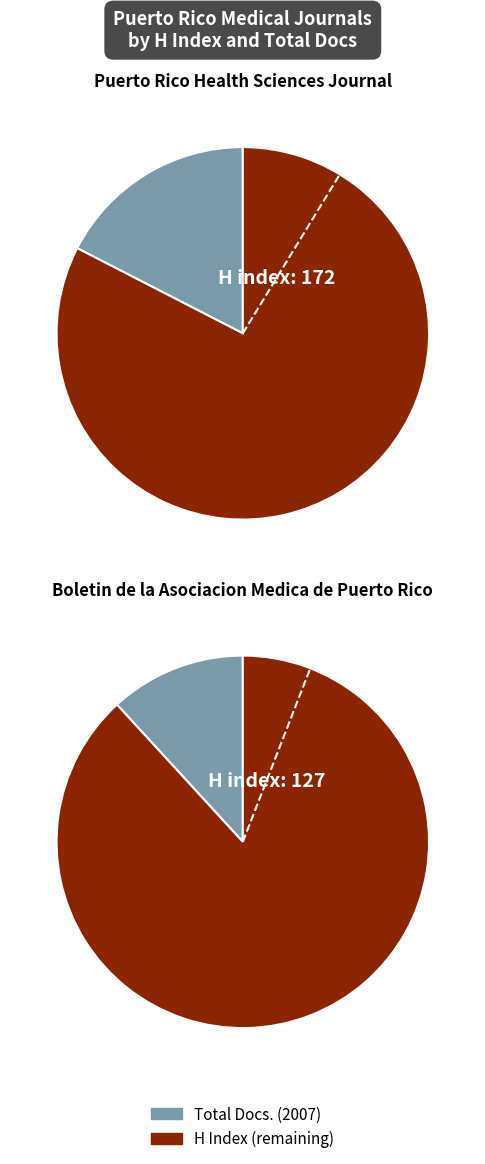

Approximately how many times larger is the value at Boletin de la Asociacion Medica de Puerto Rico compared to Puerto Rico Health Sciences Journal?

0.7